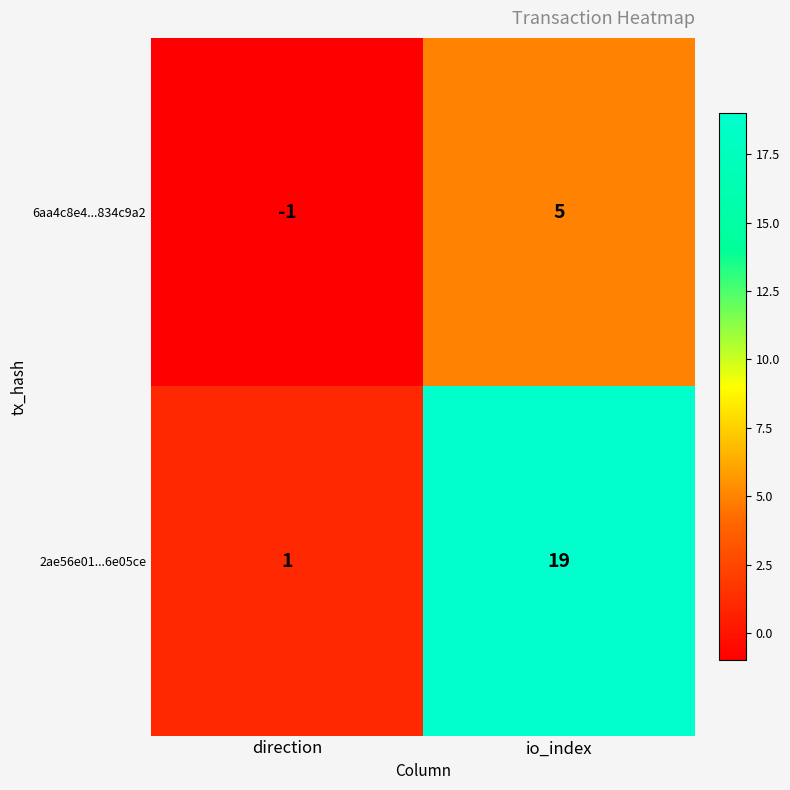

At how many categories does at least one series exceed 15?

1